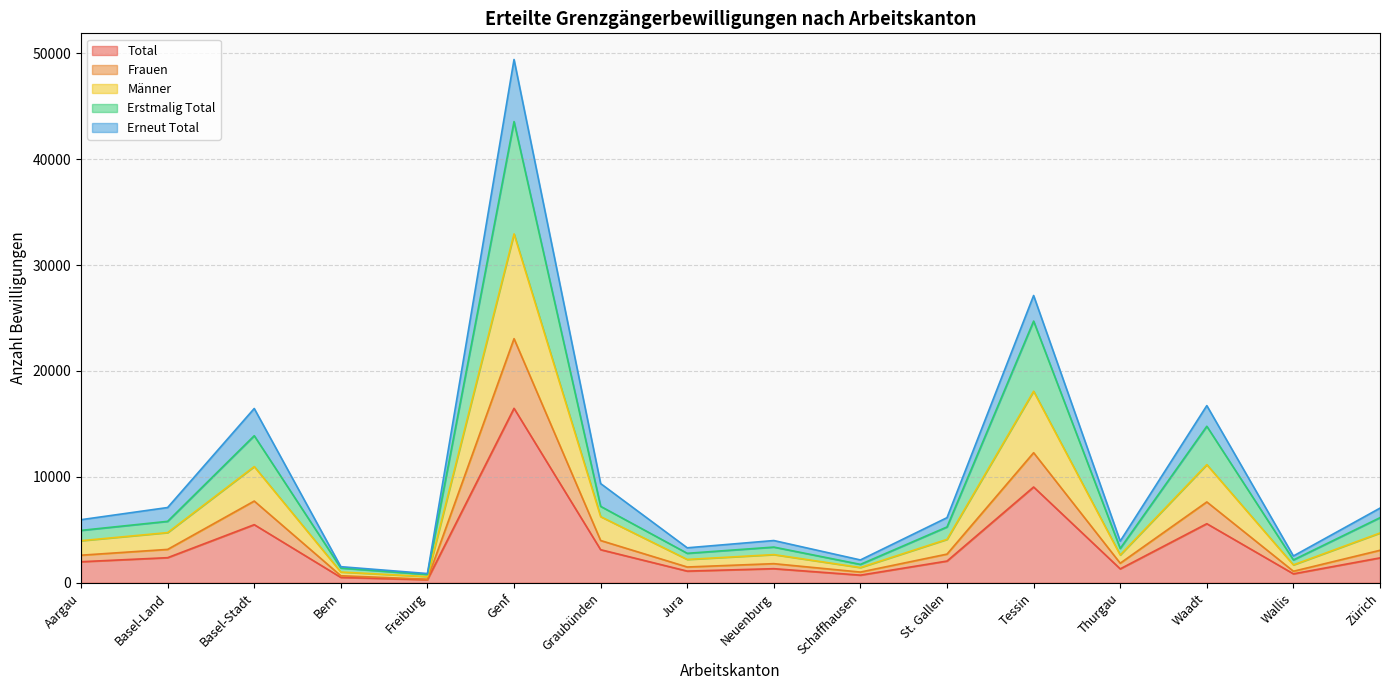

The Total series shows 16469 at Genf. True or false?

True